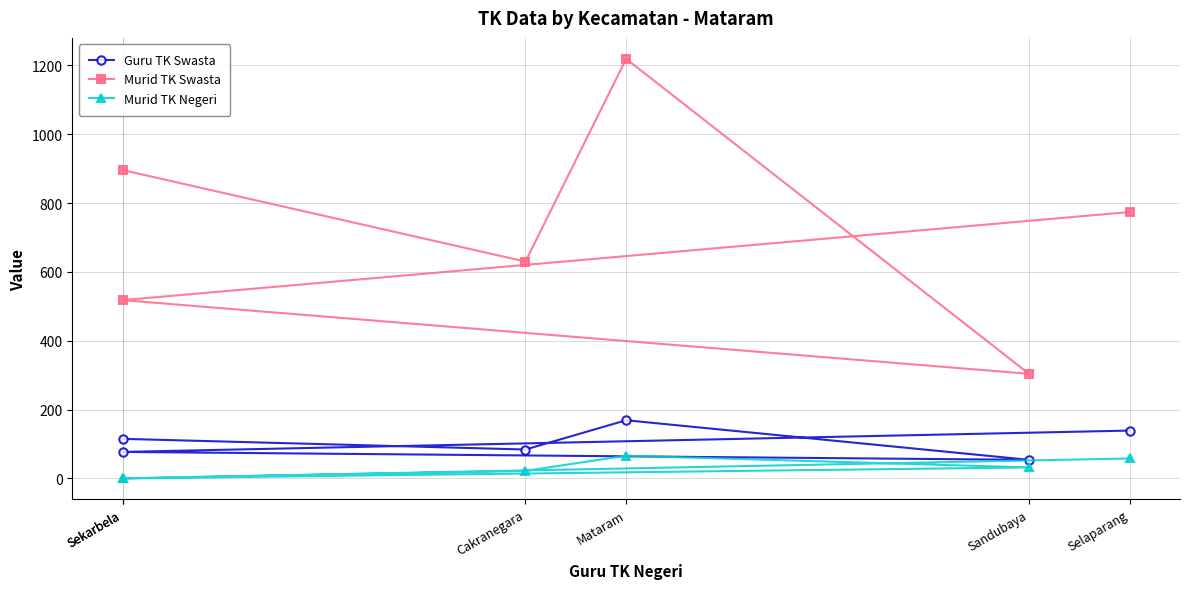

How many values in the Murid TK Negeri series are below 32?

3